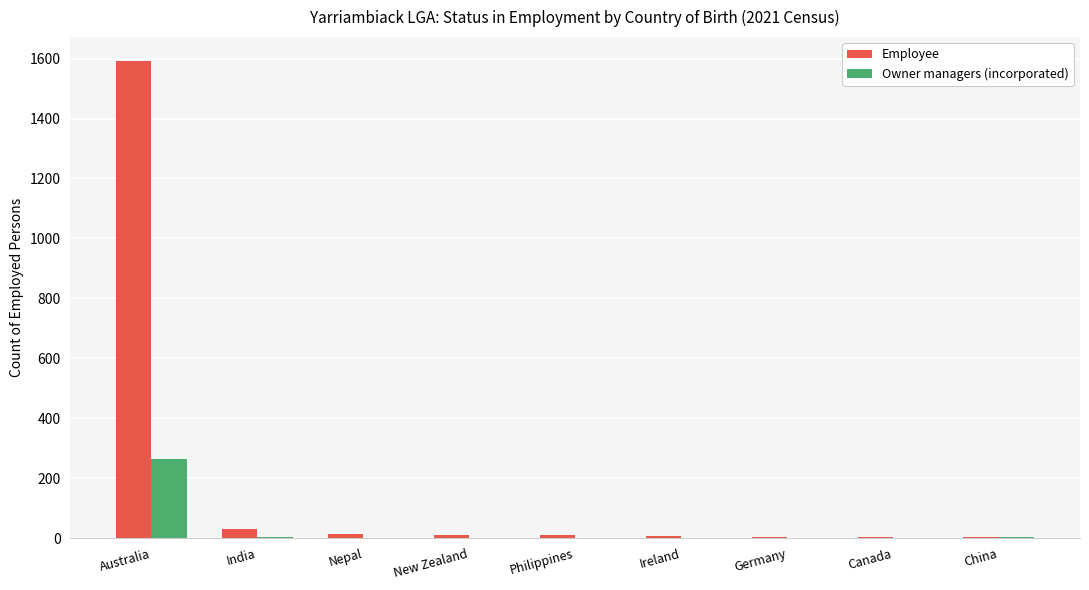

What is the spread (max minus min) of values at Nepal?

14